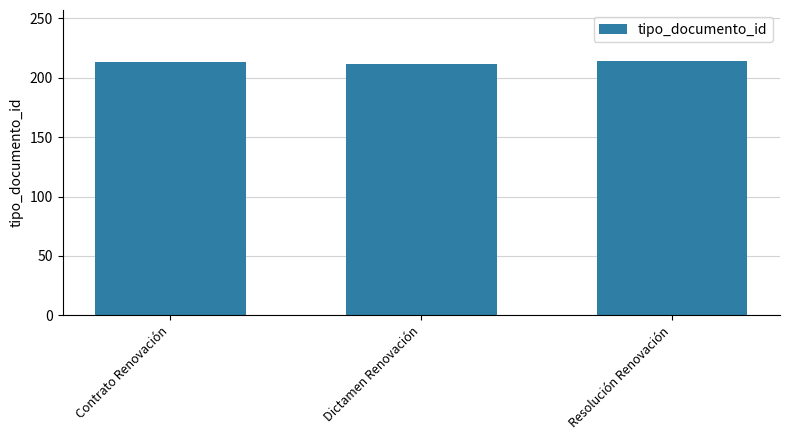

What is the average value?

213